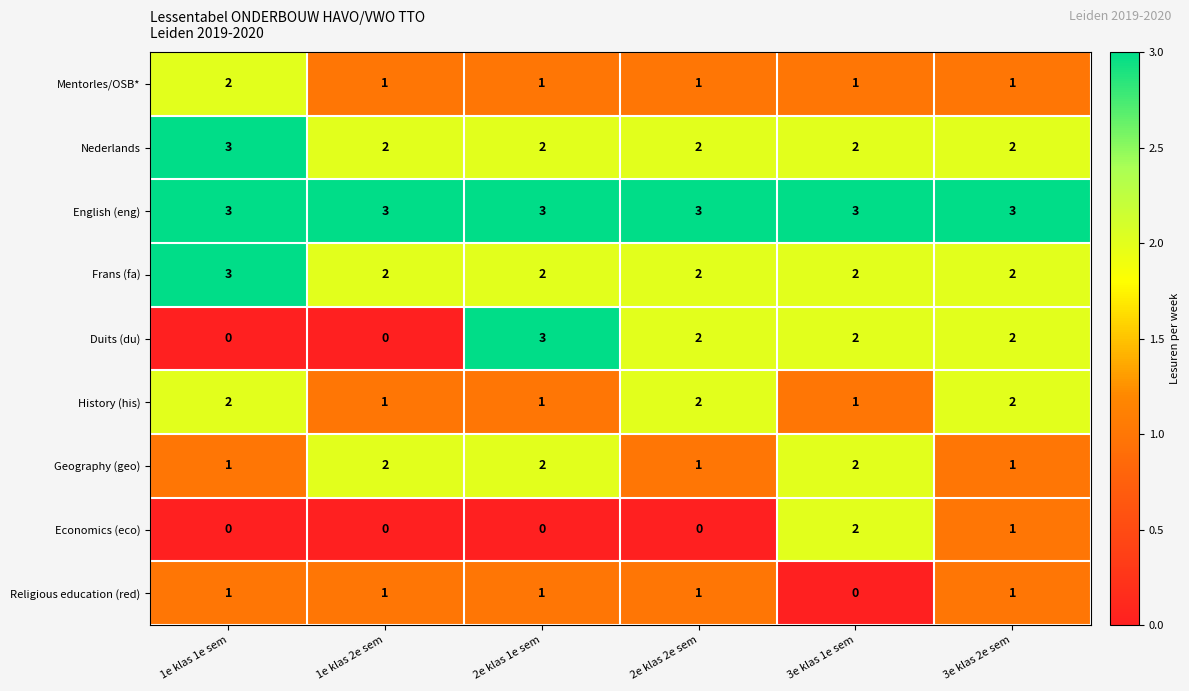

What is the sum of all Geography (geo) values?

9